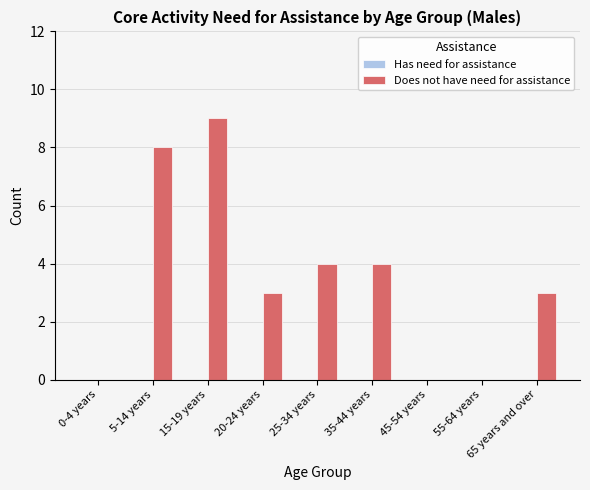

Which category has the highest value across all series?

15-19 years